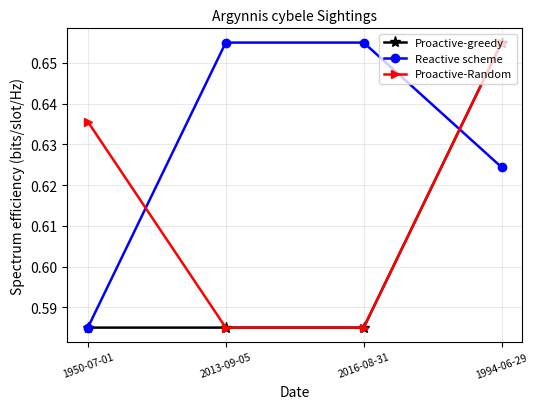

Rank the series by their average value, from highest to lowest.

Reactive scheme, Proactive-Random, Proactive-greedy